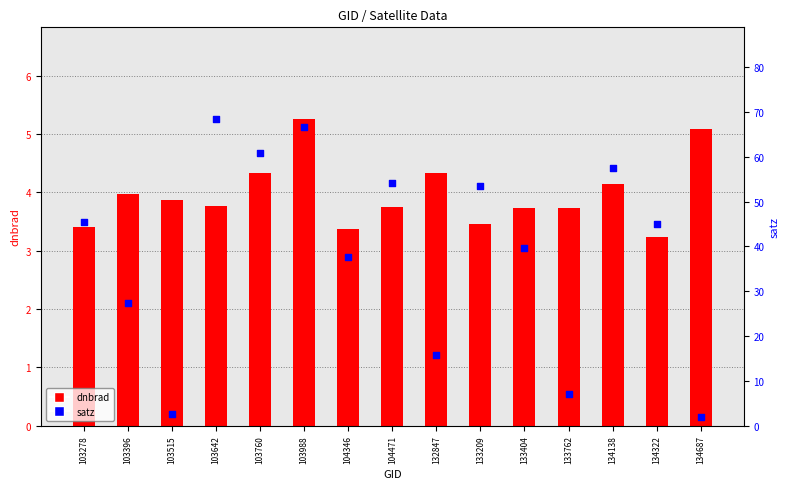

Is the value of dnbrad at 134138 greater than the value of satz at 133209?

No